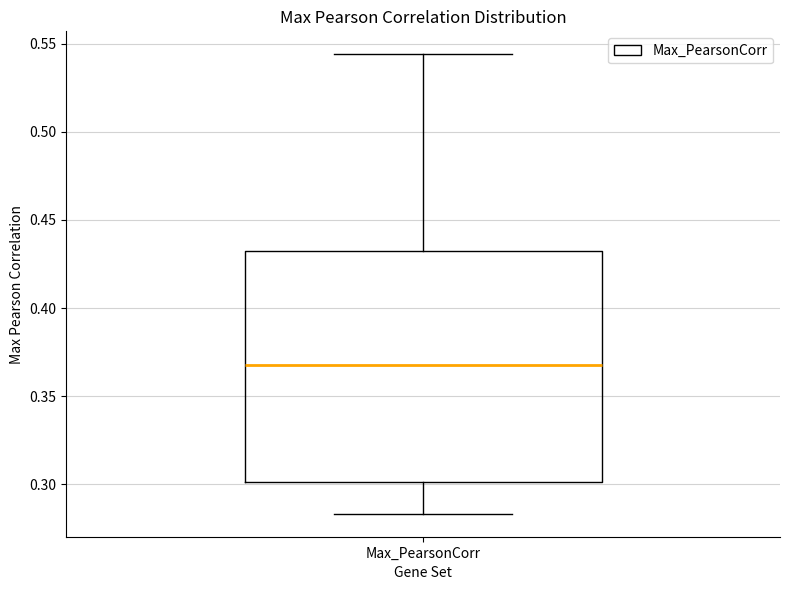

Read this box plot against the y-axis: the position of the median line, the range covered by the box, and the ends of both whiskers. The values are not printed on the chart, so give them approximately, as read against the axis.

median 0.365, box 0.300 to 0.430, whiskers 0.285 to 0.545